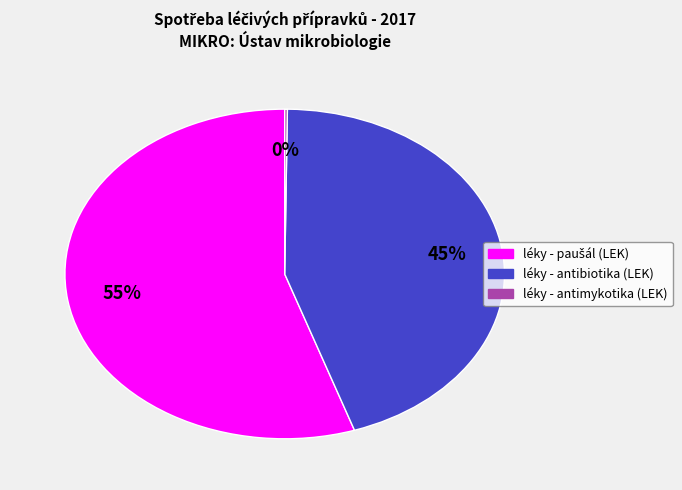

To the nearest percent, what is the difference between the largest and smallest slice percentages?

55%